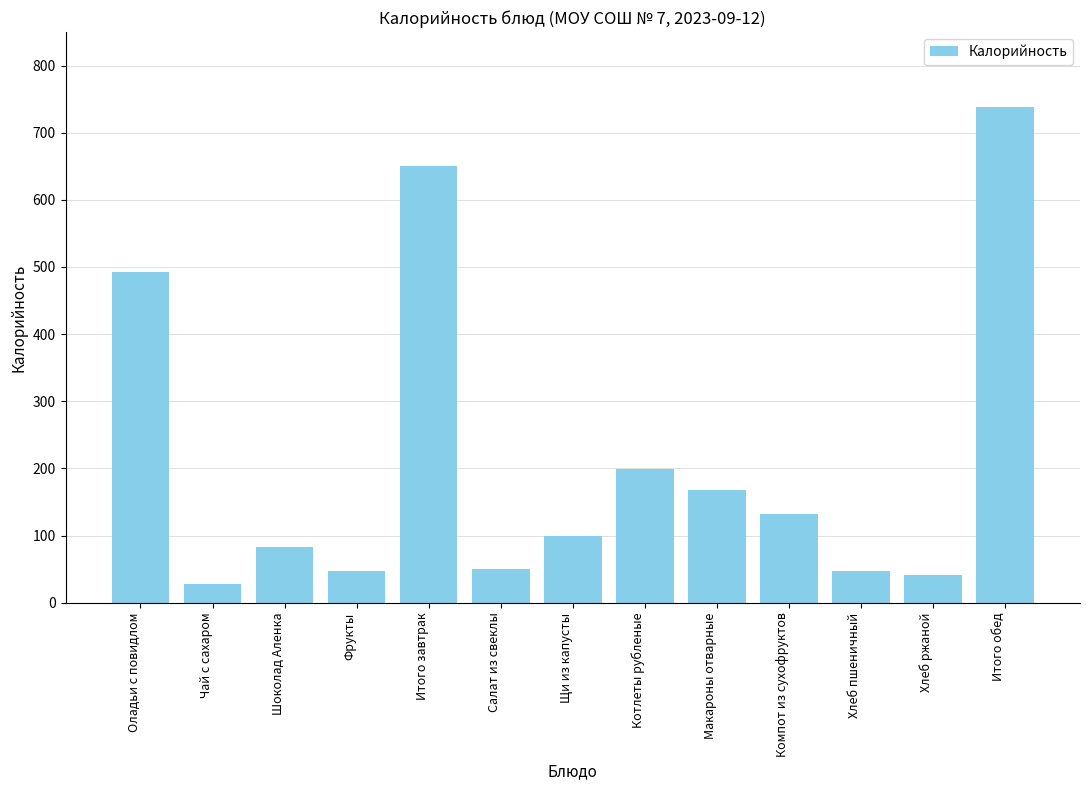

What is the greatest value displayed?

739.0